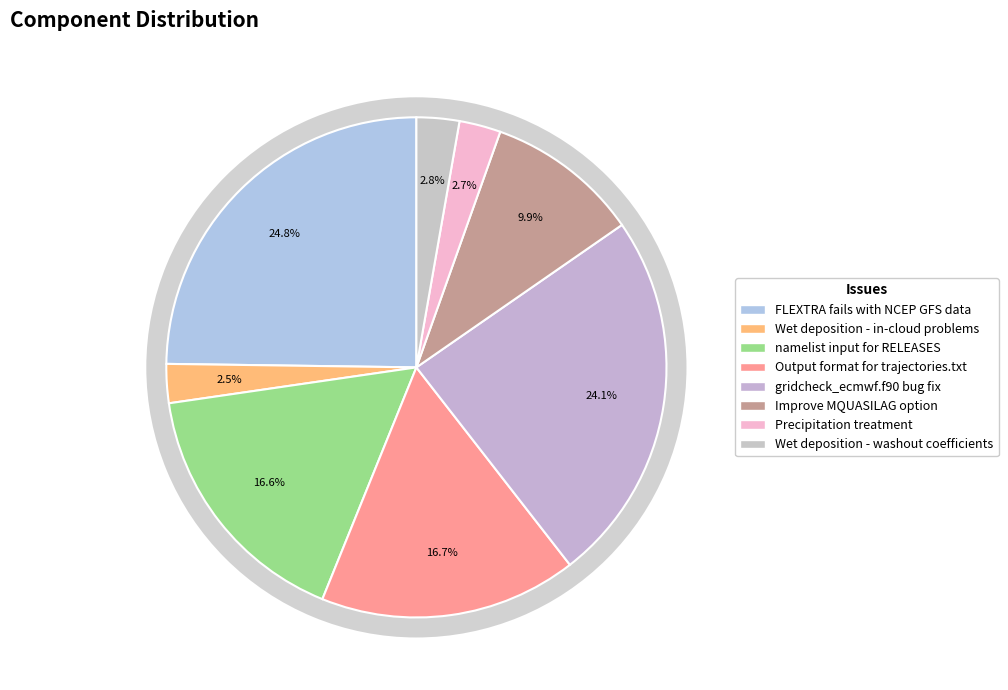

To the nearest percent, what is the combined percentage of FLEXTRA fails with NCEP GFS data and gridcheck_ecmwf.f90 bug fix?

49%